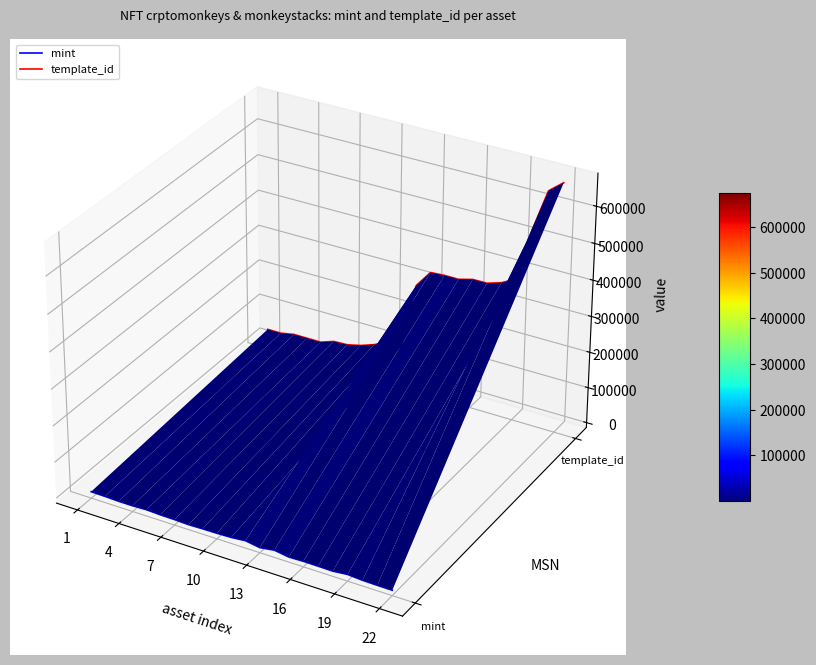

What is the label of the 6th point from the left?

16